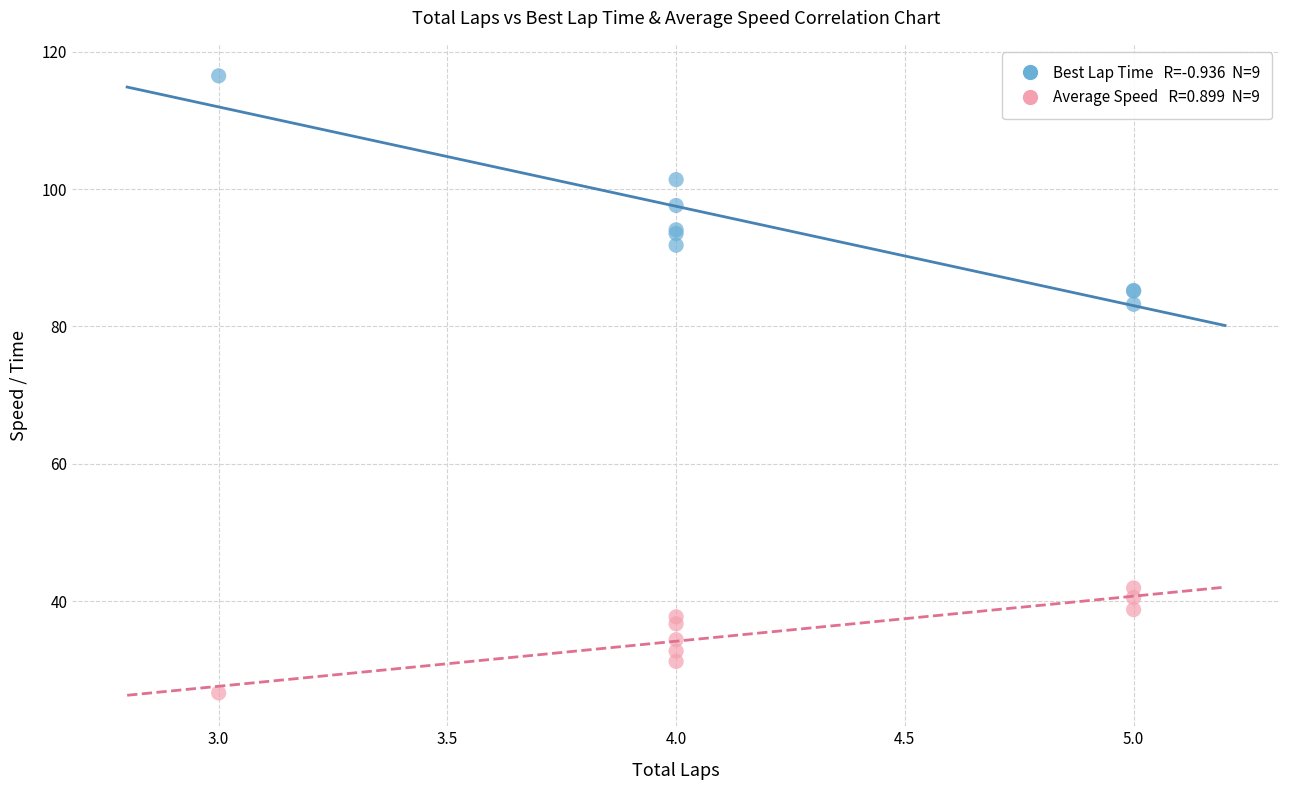

Across all series, what Y value is closest to 71?

83.2